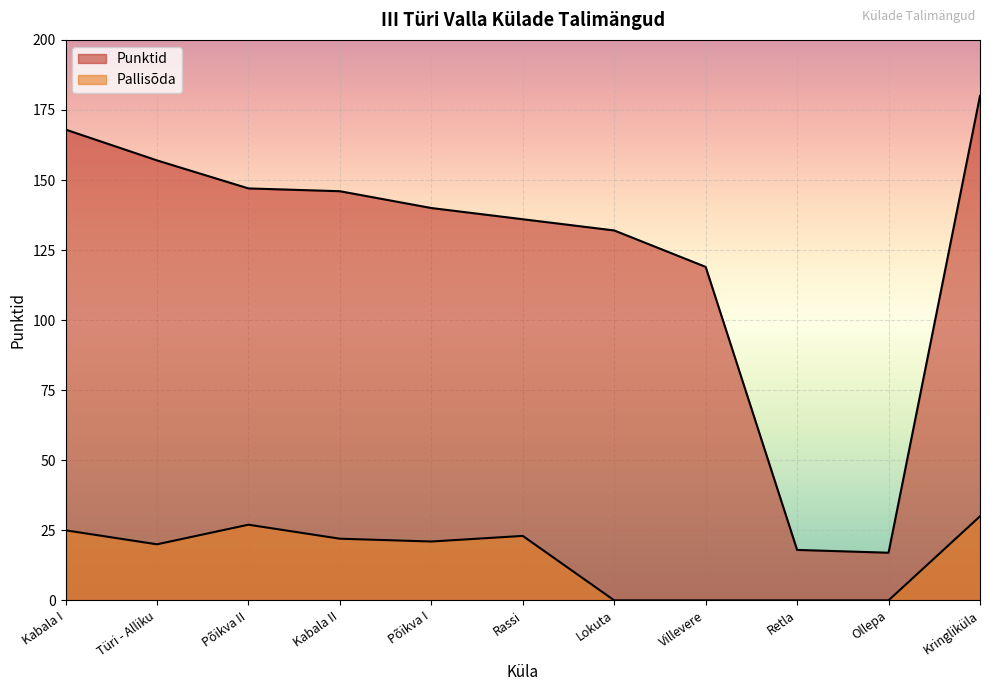

What are all the series names shown in the legend?

Punktid, Pallisõda